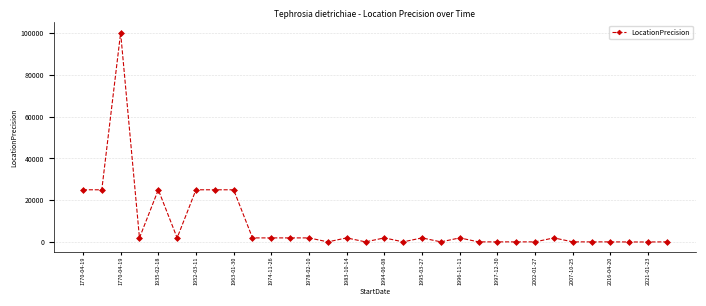

How many values are below 2000?

14